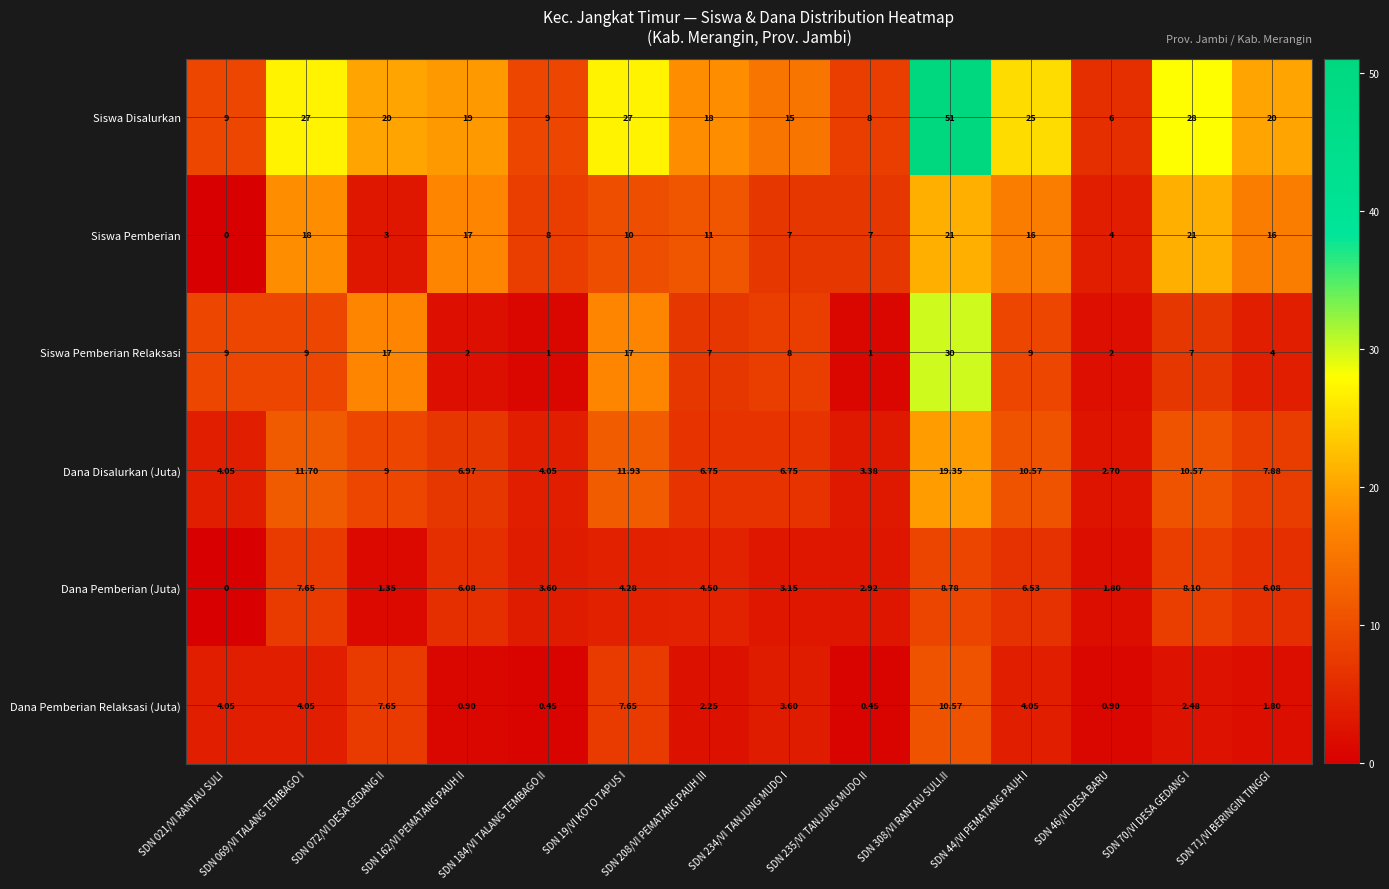

Which series has the largest total across all categories?

Siswa Disalurkan